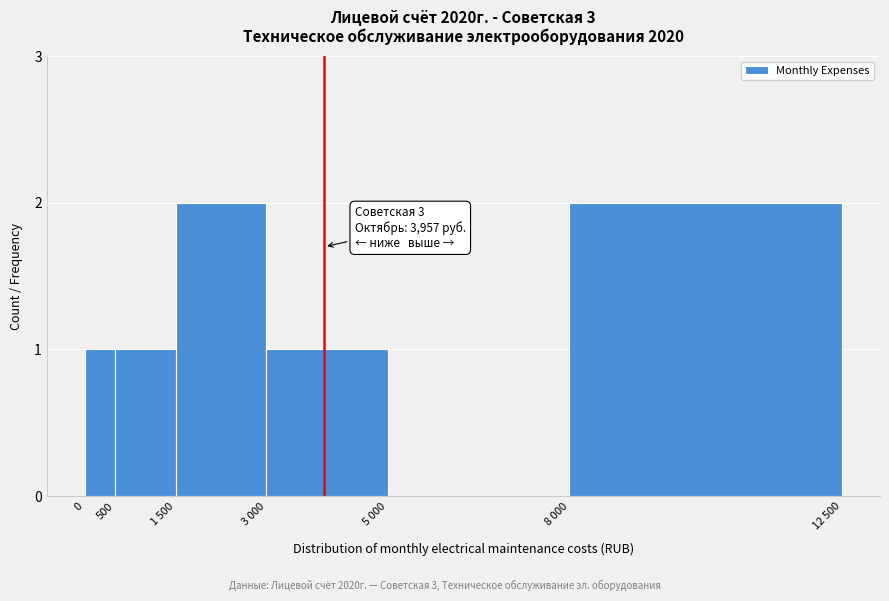

Reading right to left, transcribe all the data shown in this chart.

8 000=2	5 000=0	3 000=1	1 500=2	500=1	0=1